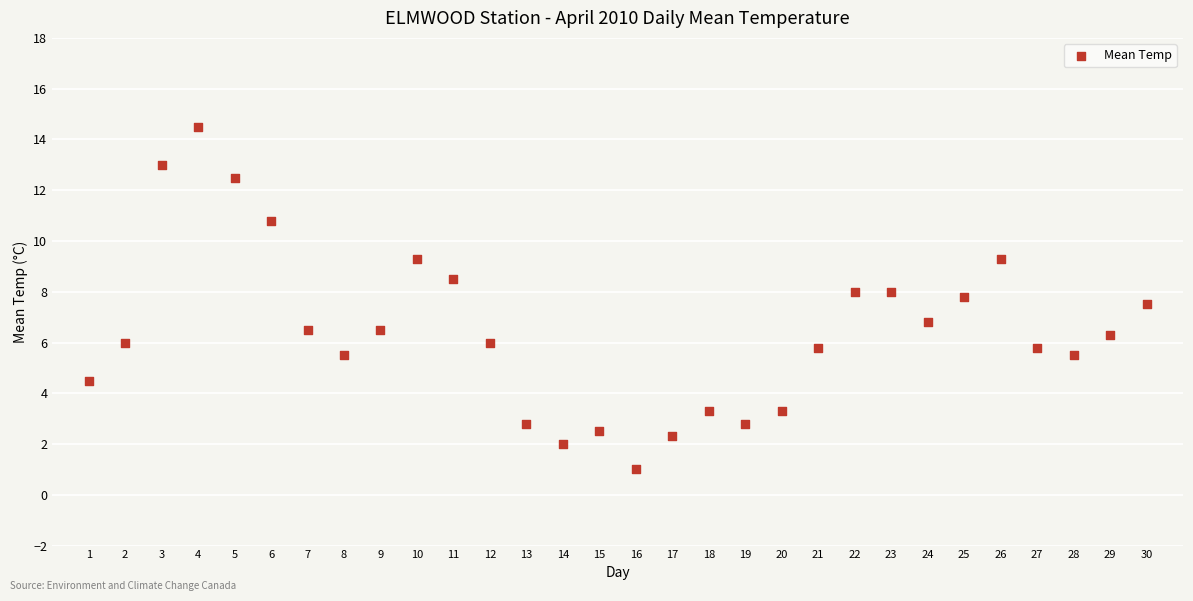

What is the range of Y values (max minus min)?

13.5